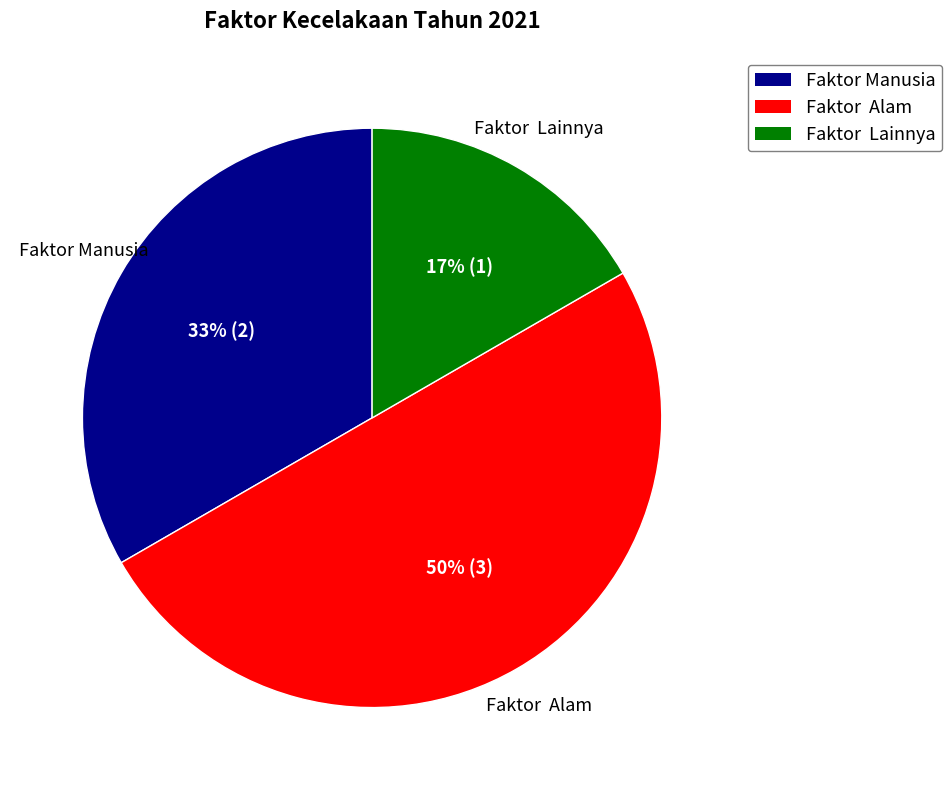

To the nearest percent, what portion does Faktor Manusia represent?

33%